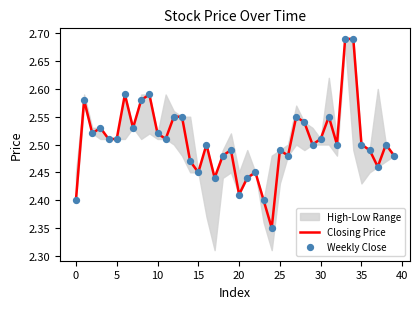

Which series reaches the maximum Y coordinate?

Closing Price